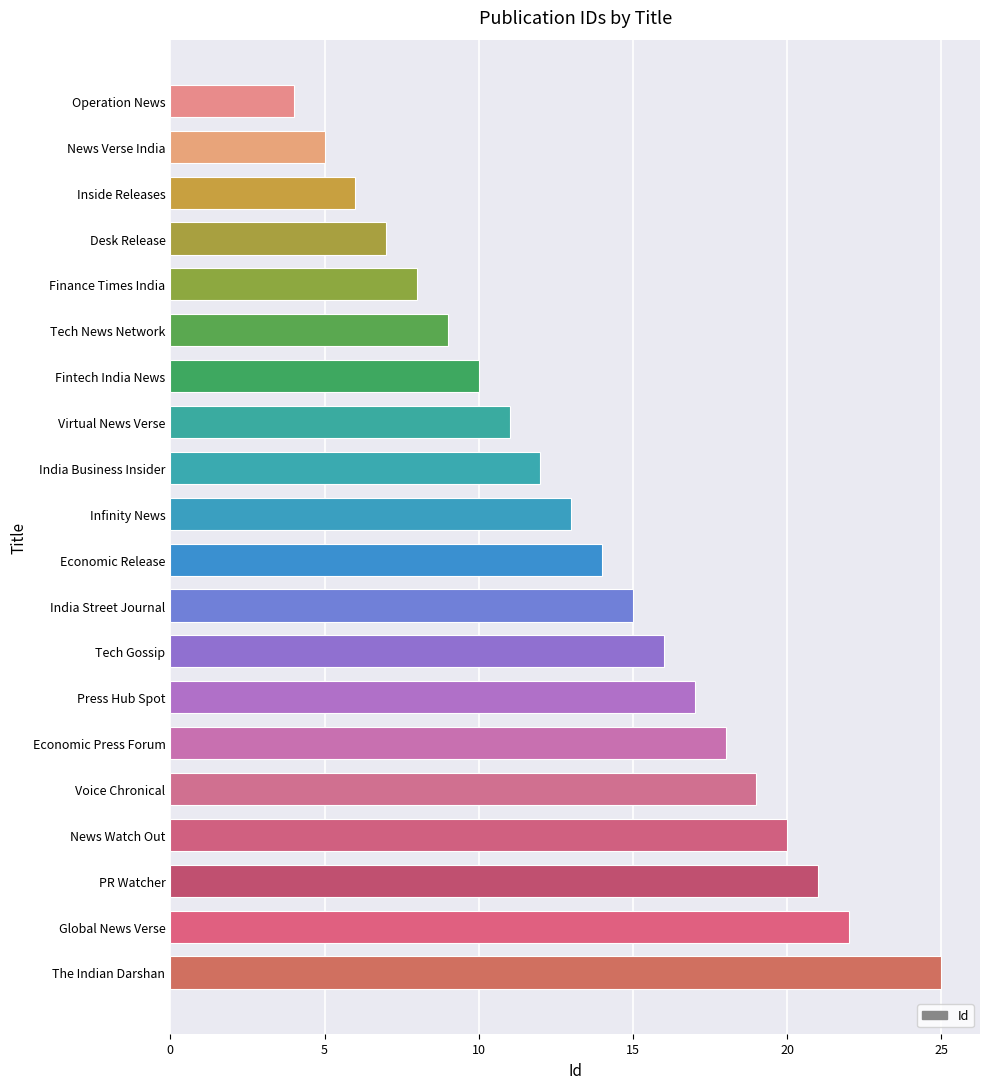

The chart shows a value of 9 at Tech News Network. True or false?

True